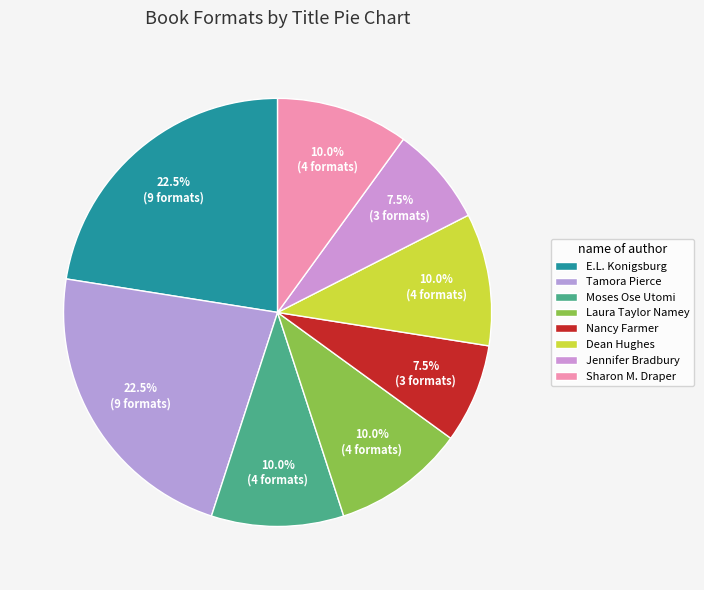

The Laura Taylor Namey slice represents 10% of the pie. True or false?

True